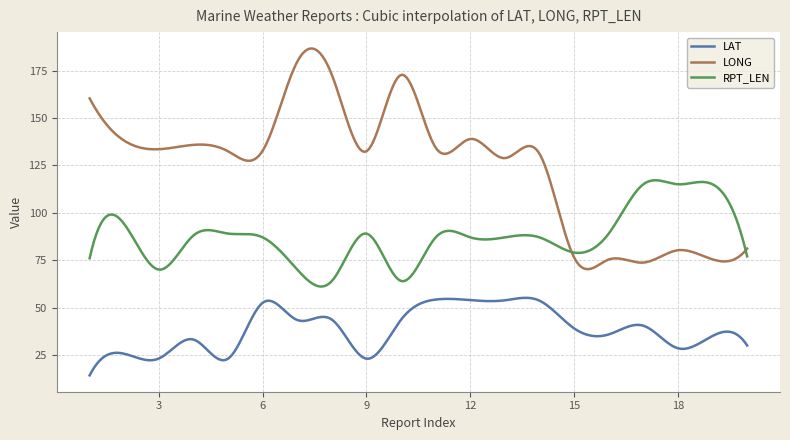

Which series has the widest spread of values?

LONG